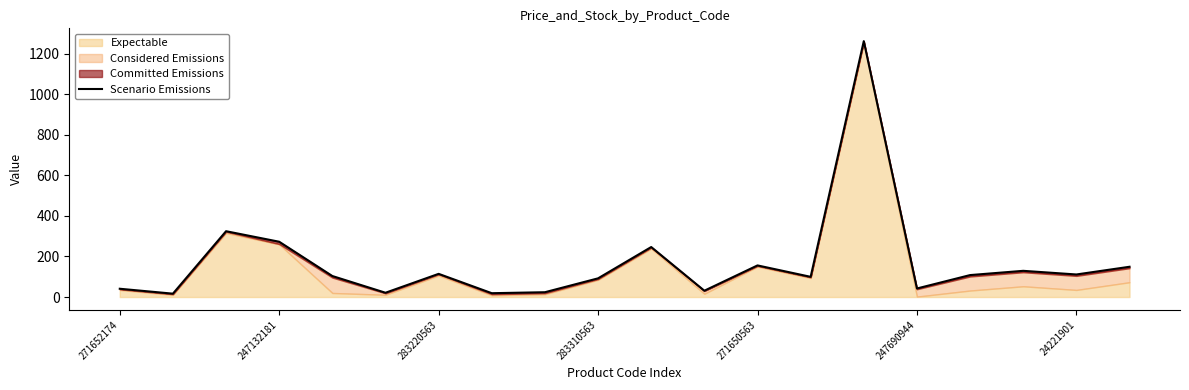

What is the value of the 4th point from the left?

272.6